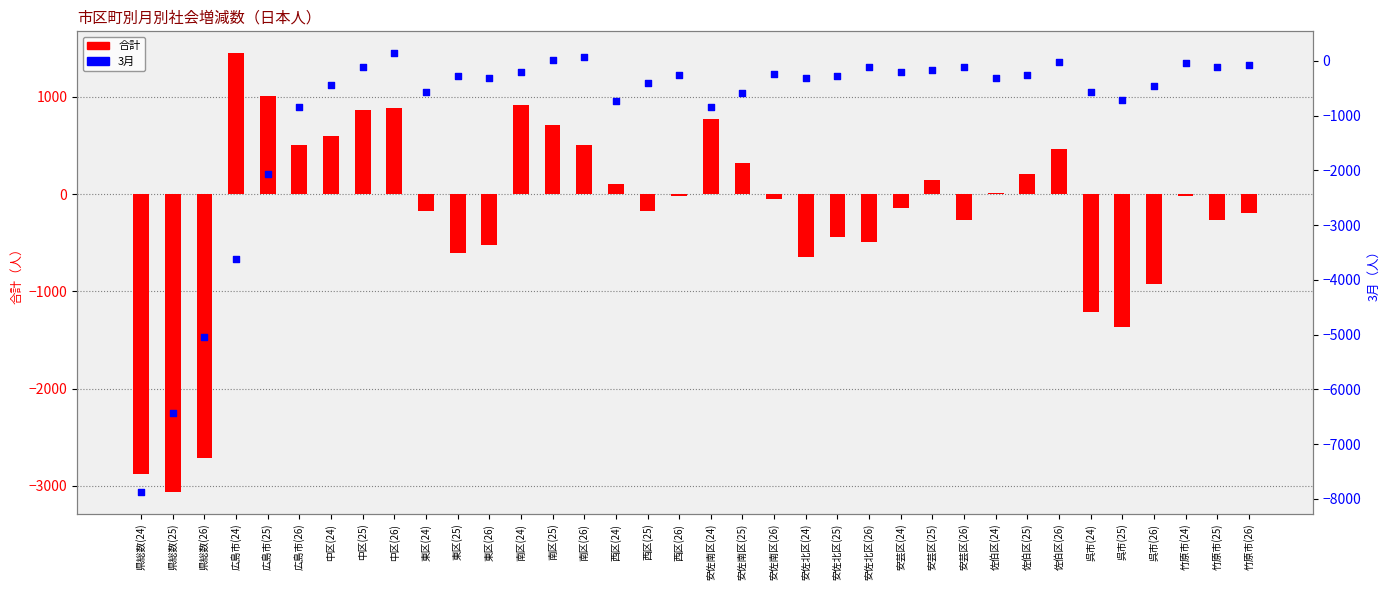

What are all the series names shown in the legend?

合計, 3月